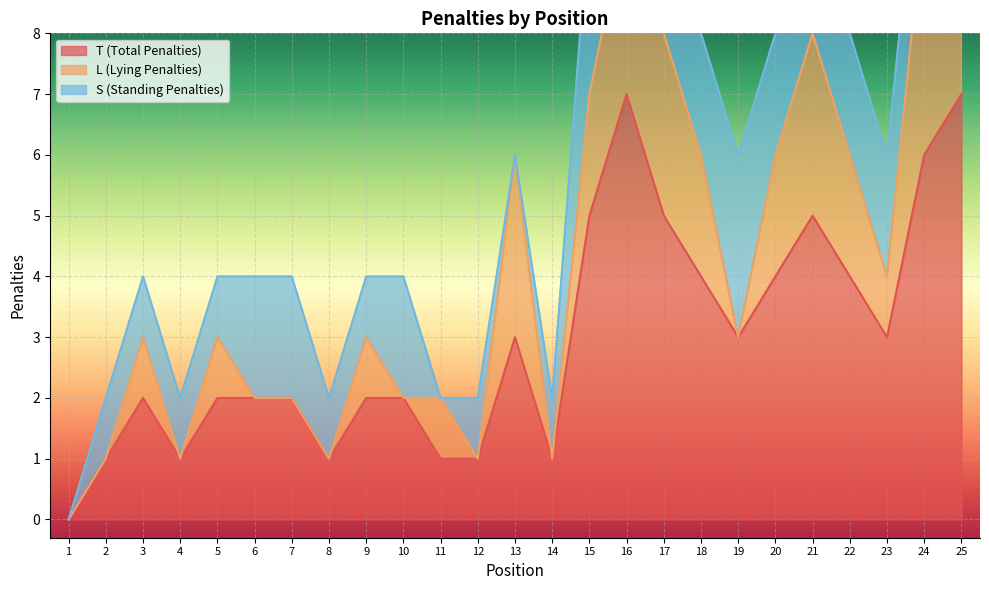

True or false: T (Total Penalties) has a value of 5 at 18.

False